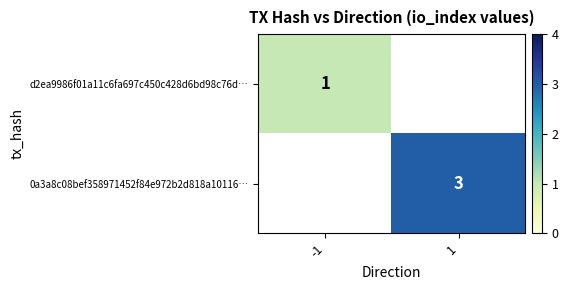

Is the value of d2ea9986f01a11c6fa697c450c428d6bd98c76d… at -1 greater than the value of 0a3a8c08bef358971452f84e972b2d818a10116… at 1?

No